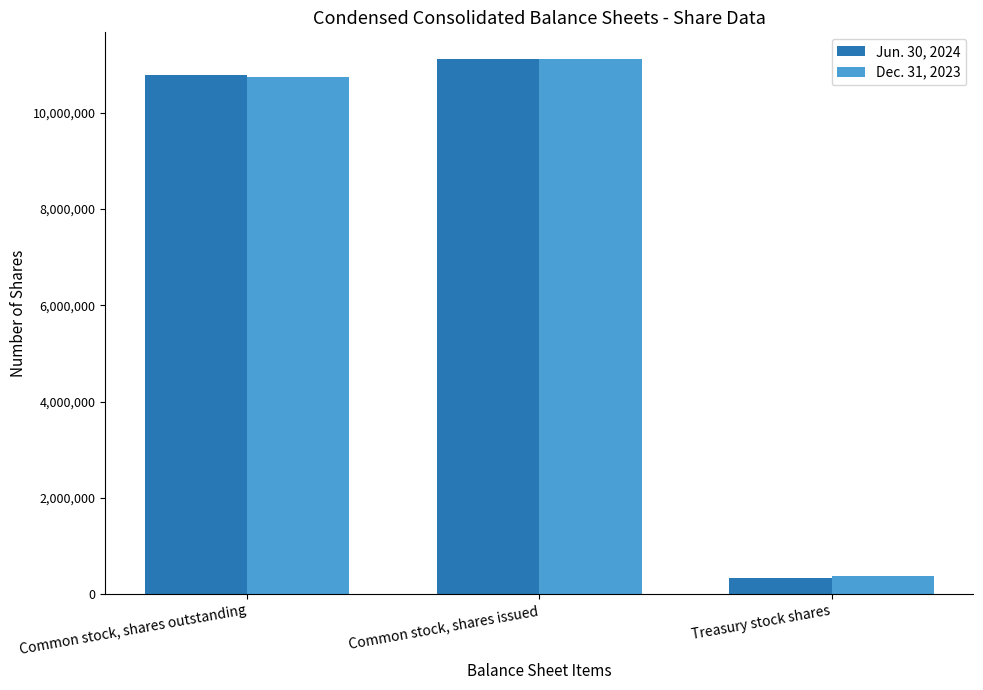

Does the chart contain any negative values?

No